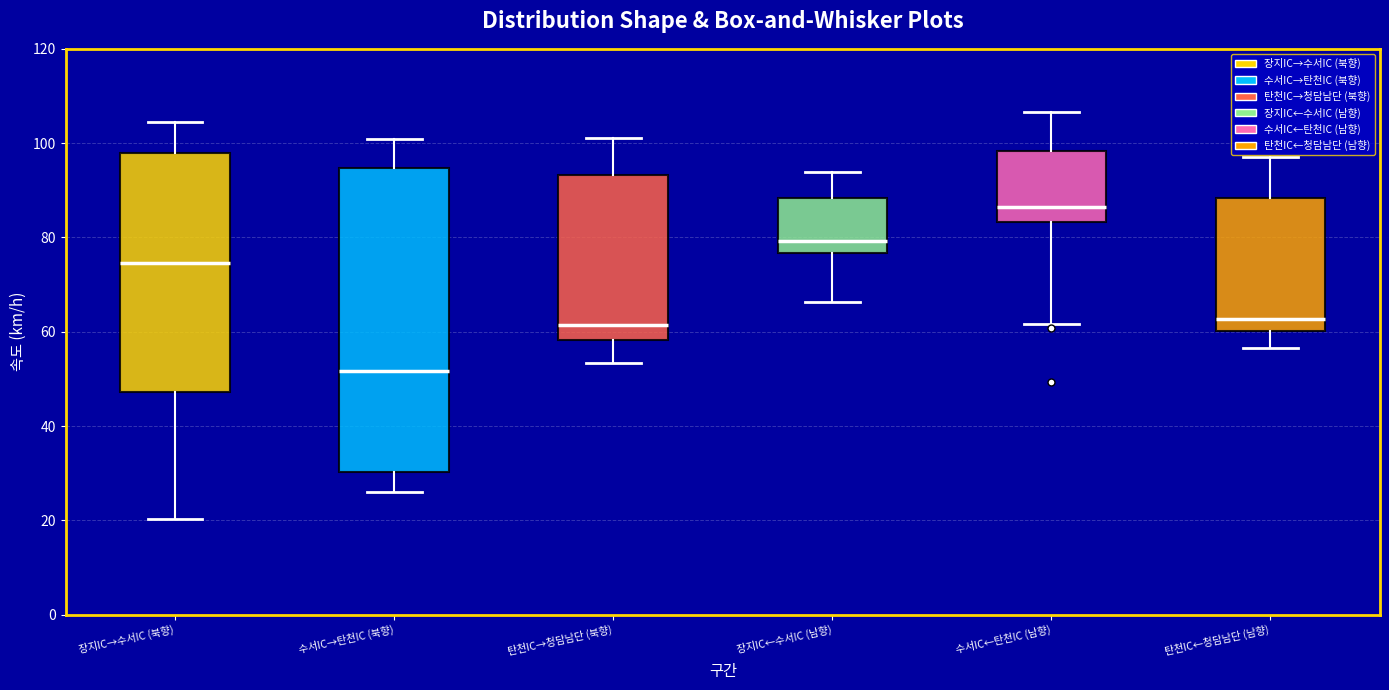

Reading left to right, transcribe this box plot: for each box, give where its median line is, the range the box spans, and where its two whiskers end, as read against the y-axis. The values are not printed on the chart, so give them approximately, as read against the axis.

장지IC→수서IC (북향): median 74, box 48 to 98, whiskers 20 to 104
수서IC→탄천IC (북향): median 52, box 30 to 94, whiskers 26 to 100
탄천IC→청담남단 (북향): median 62, box 58 to 94, whiskers 54 to 102
장지IC←수서IC (남향): median 80, box 76 to 88, whiskers 66 to 94
수서IC←탄천IC (남향): median 86, box 84 to 98, whiskers 62 to 106
탄천IC←청담남단 (남향): median 62, box 60 to 88, whiskers 56 to 96